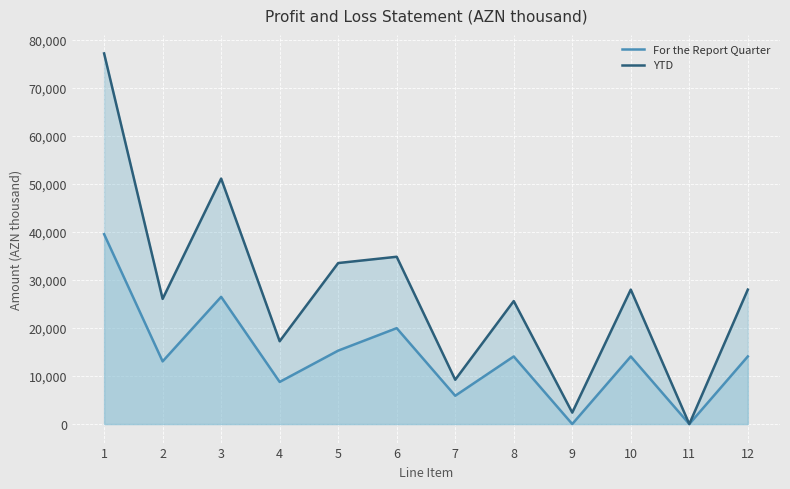

Where is the first local minimum for For the Report Quarter?

2